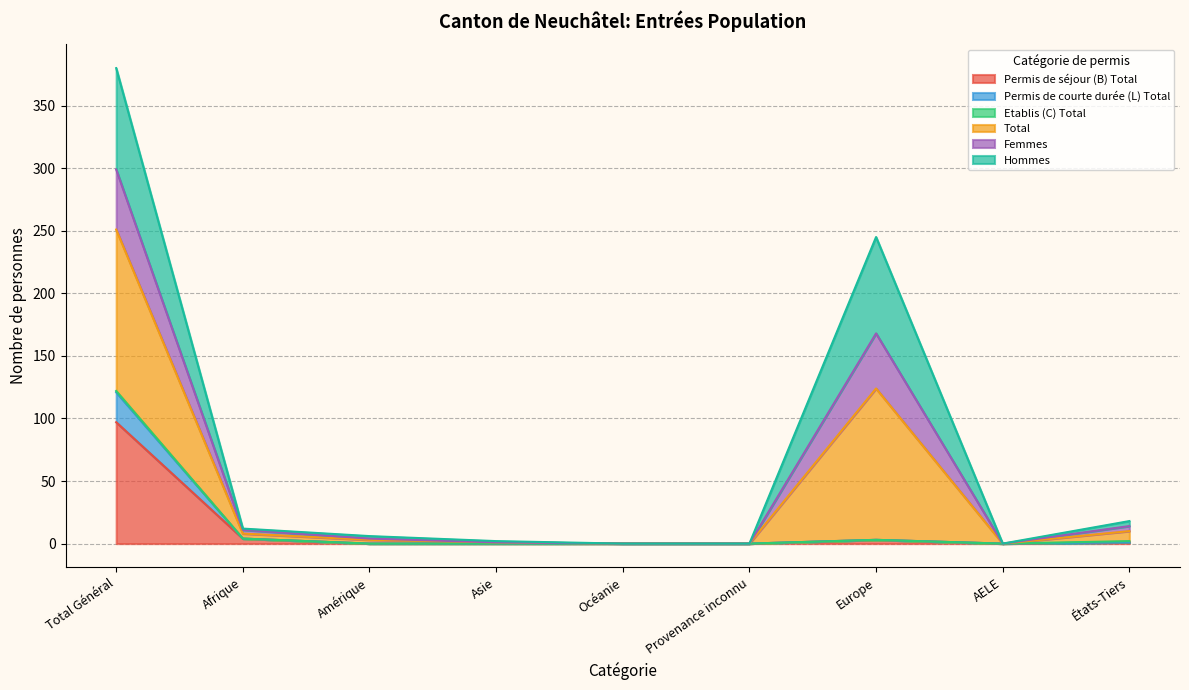

Which label corresponds to the smallest value in the chart?

Amérique